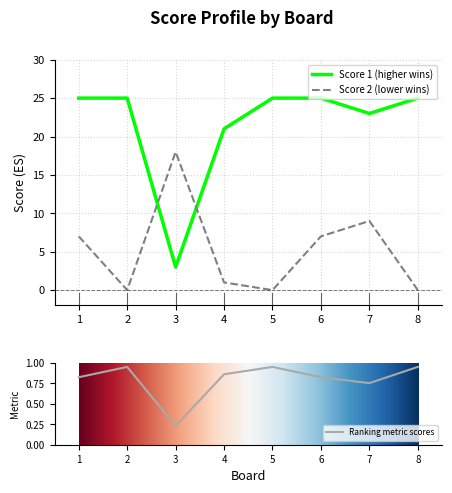

What is the difference between the maximum and minimum values in the Ranking metric scores series?

0.7